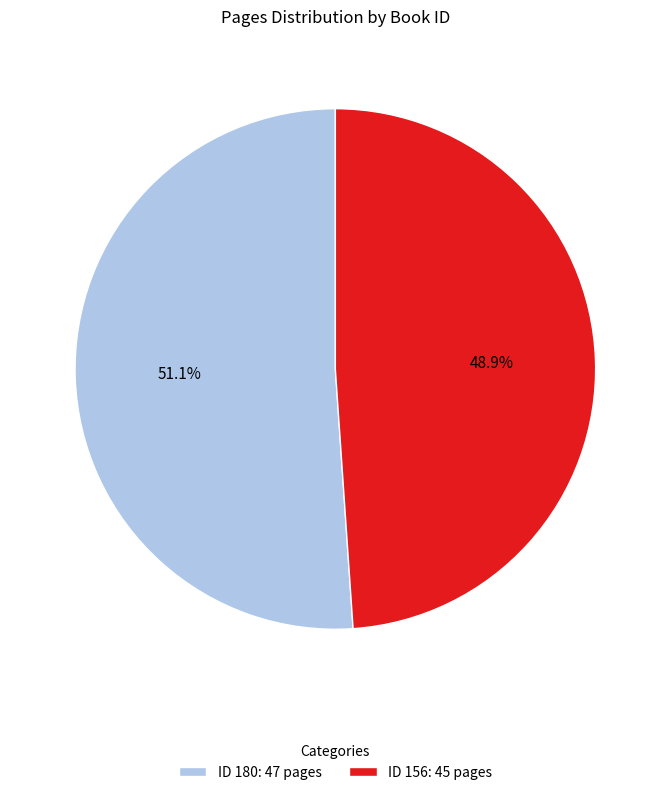

Does any single category account for the majority?

Yes